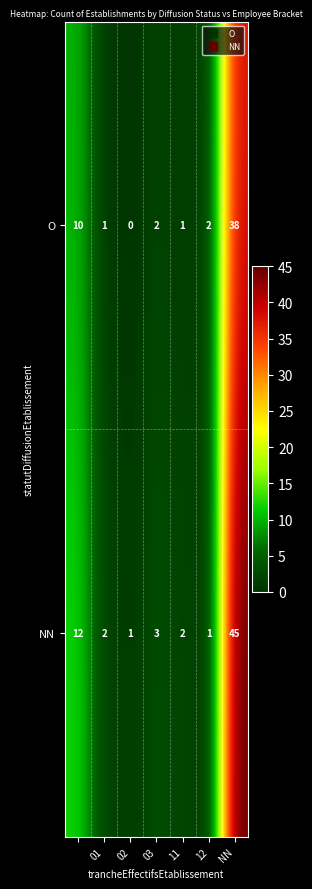

Which series has the widest spread of values?

NN